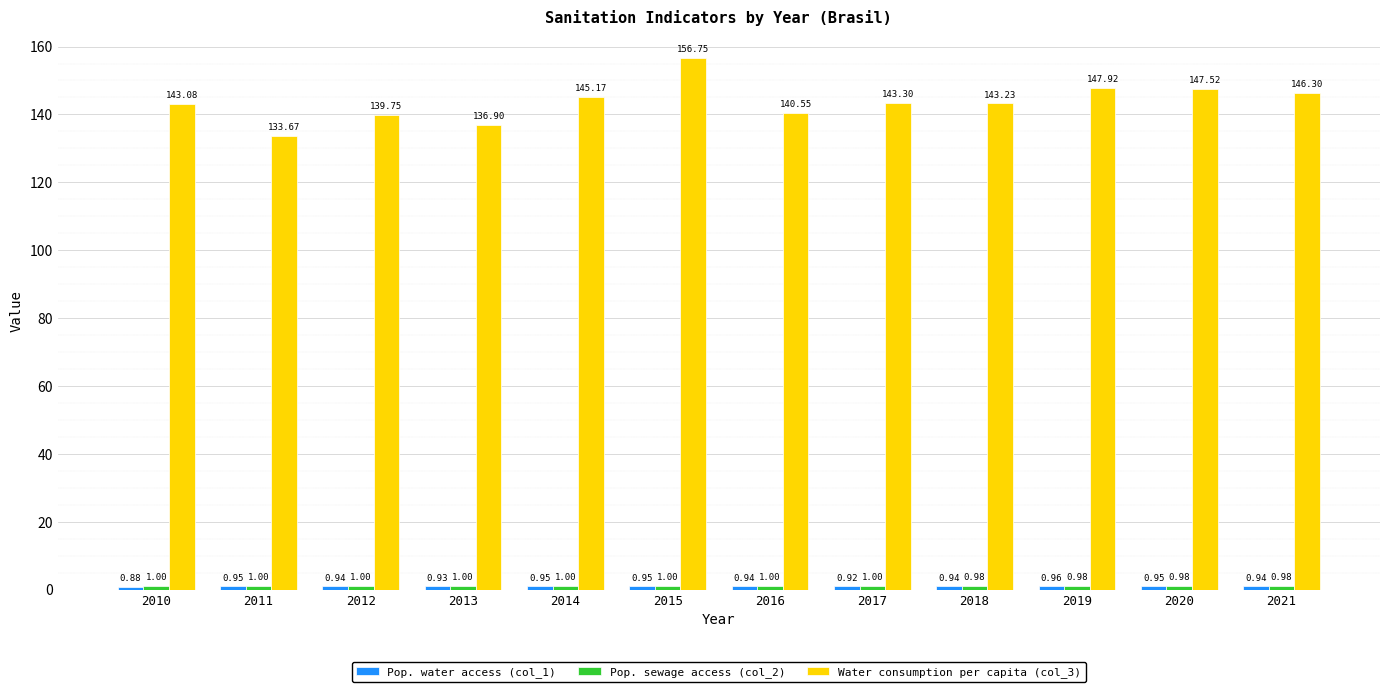

What is the average value of the Water consumption per capita (col_3) series?

143.7